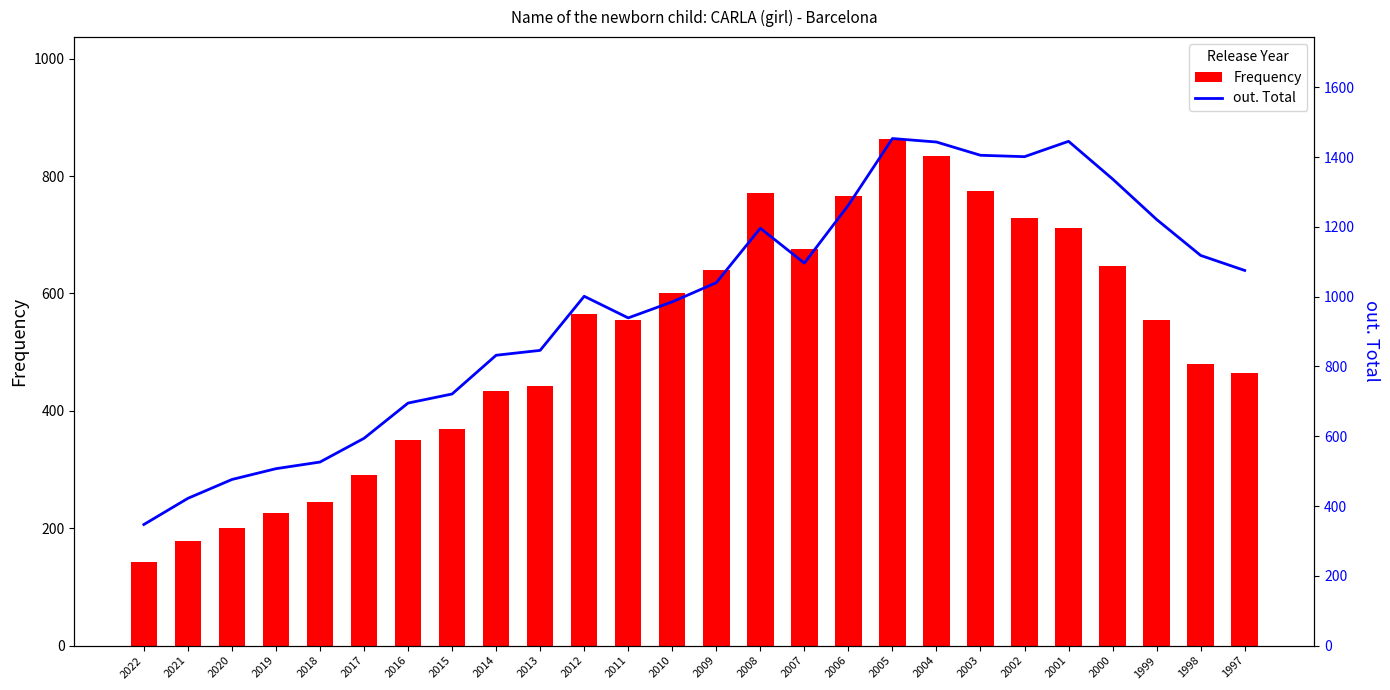

Rank the series at 2009 from lowest to highest value.

Frequency, out. Total